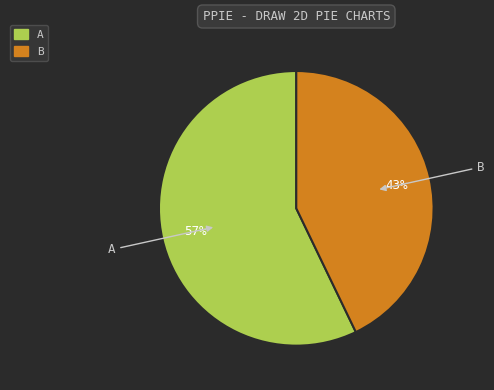

Rank the categories by value from lowest to highest.

B, A